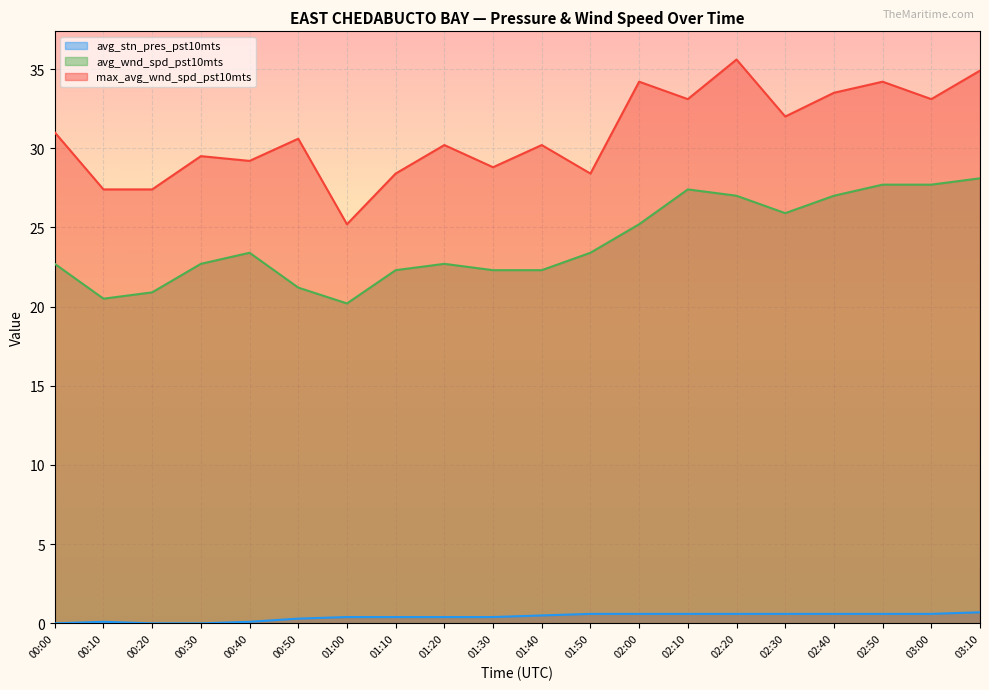

Which series has the widest spread of values?

max_avg_wnd_spd_pst10mts